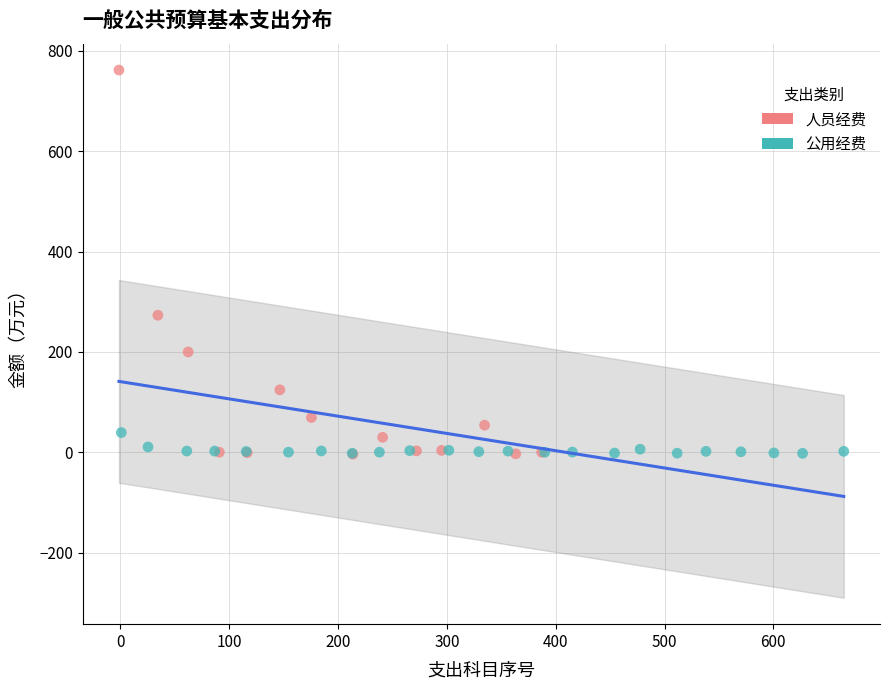

Which series has the widest spread of Y values?

人员经费